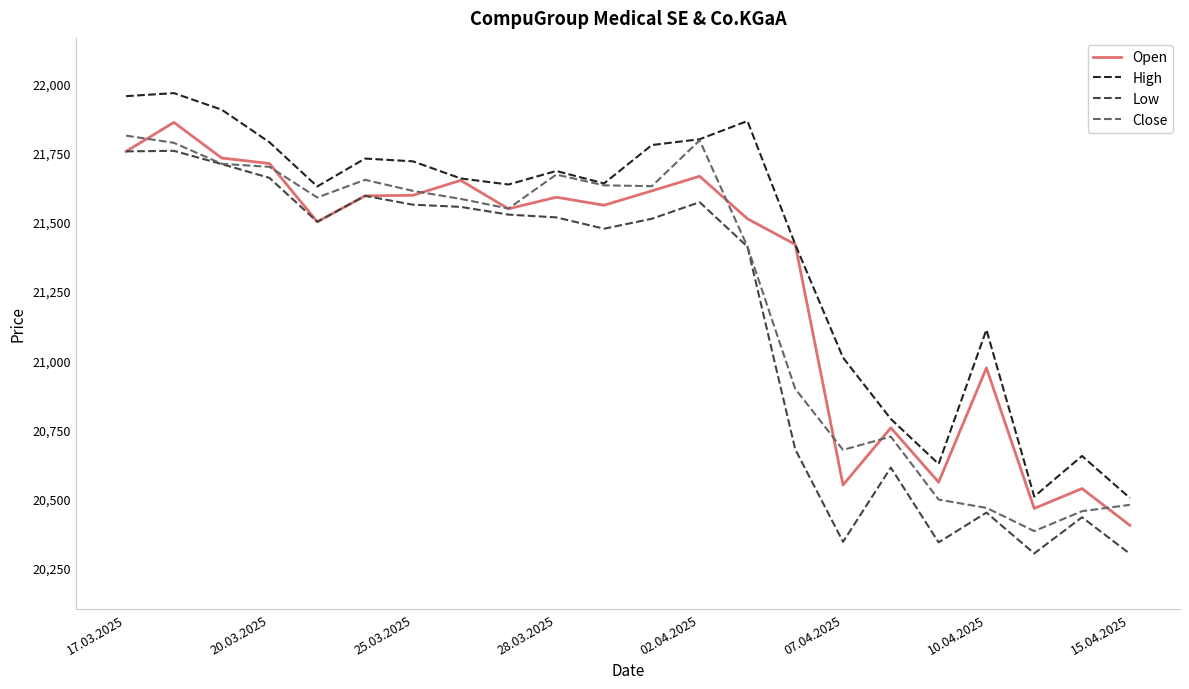

Which series has the largest total across all categories?

High